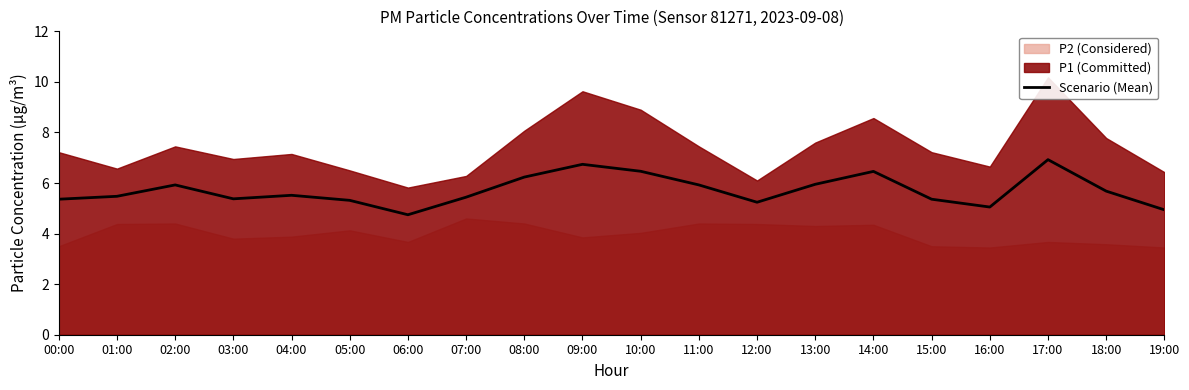

True or false: Scenario (Mean) has a value of 4.5 at 10:00.

False